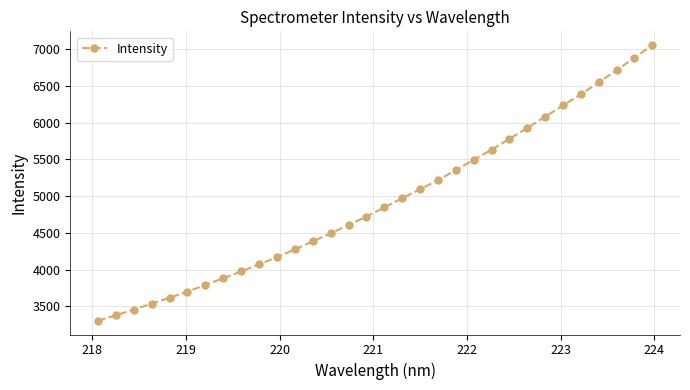

What is the greatest value displayed?

7056.3